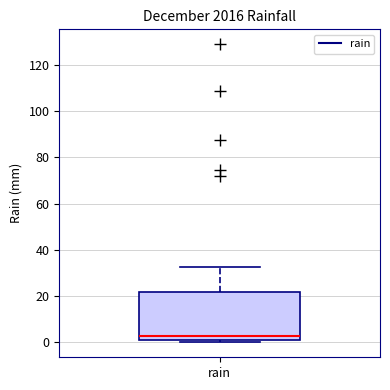

Read this box plot against the y-axis: the position of the median line, the range covered by the box, and the ends of both whiskers. The values are not printed on the chart, so give them approximately, as read against the axis.

median 2, box 0 to 22, whiskers 0 (just below the box's lower edge) to 32